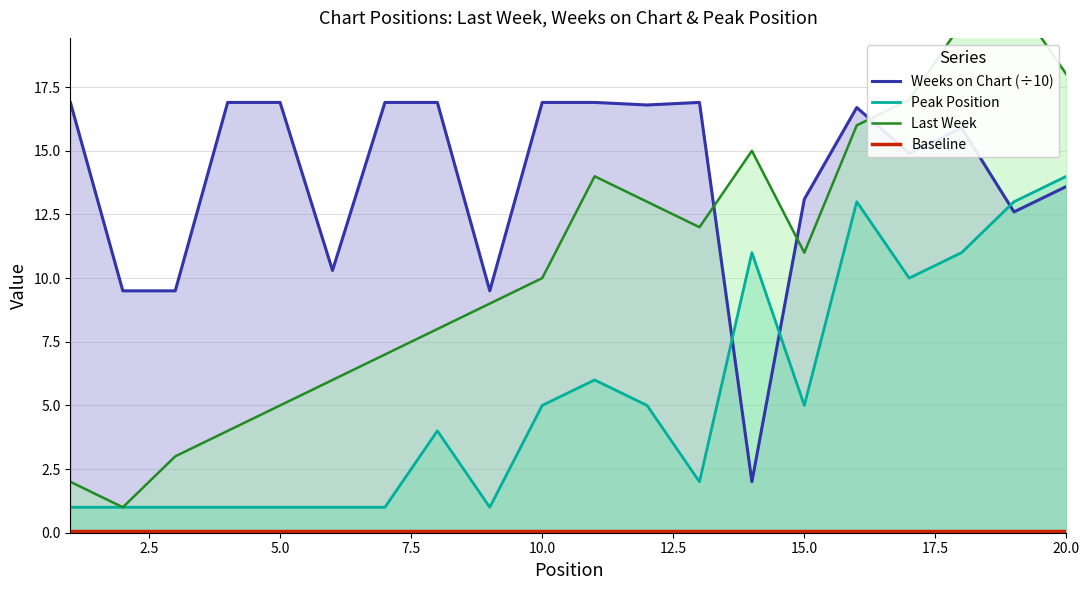

How many lines are shown in the chart?

4